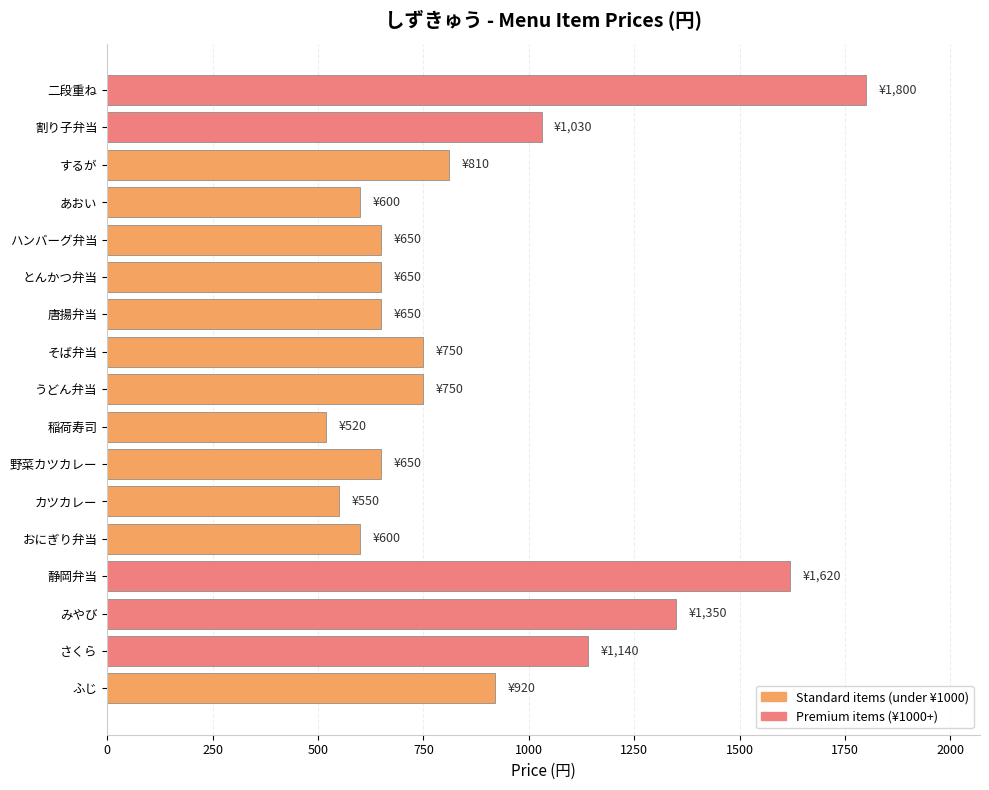

What is the difference between the second highest and minimum values?

1100